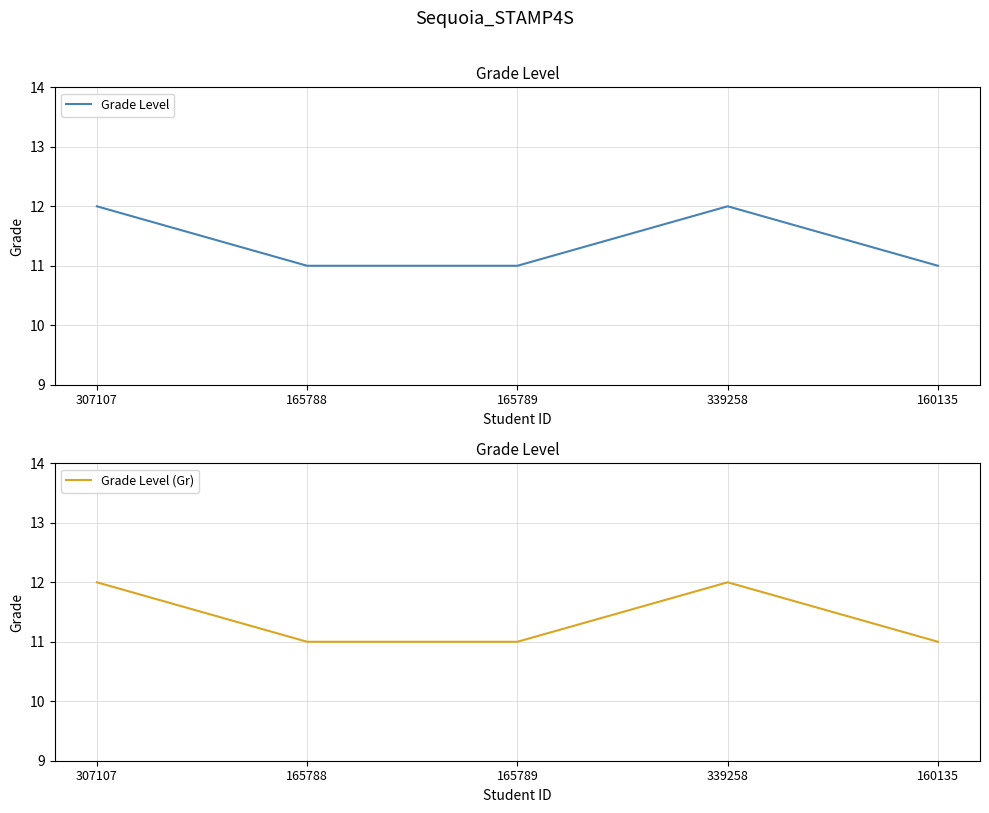

Which label corresponds to the smallest value in the chart?

165788